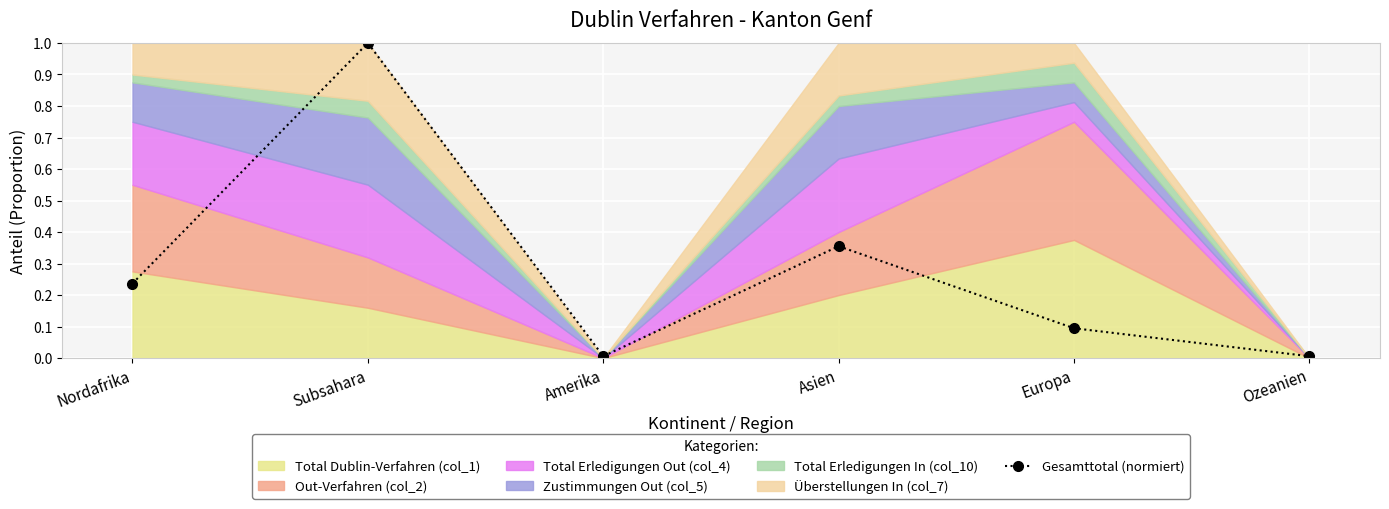

What position from the right is Amerika?

4